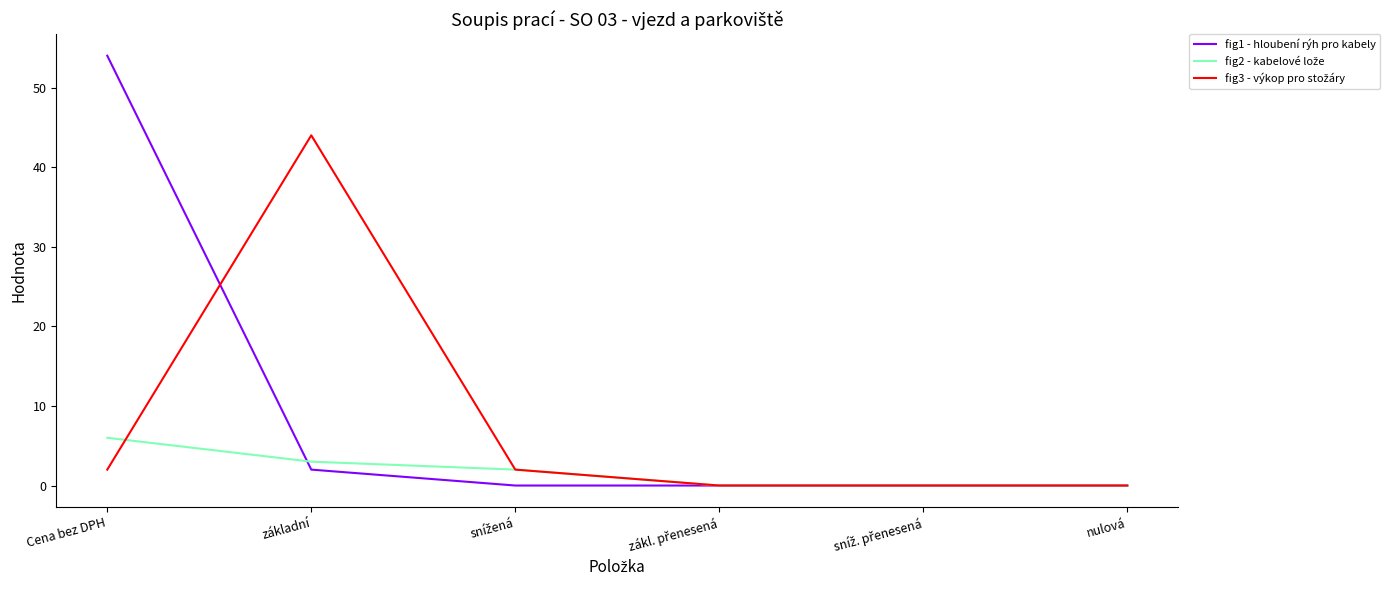

What is the total value across all series at Cena bez DPH?

62